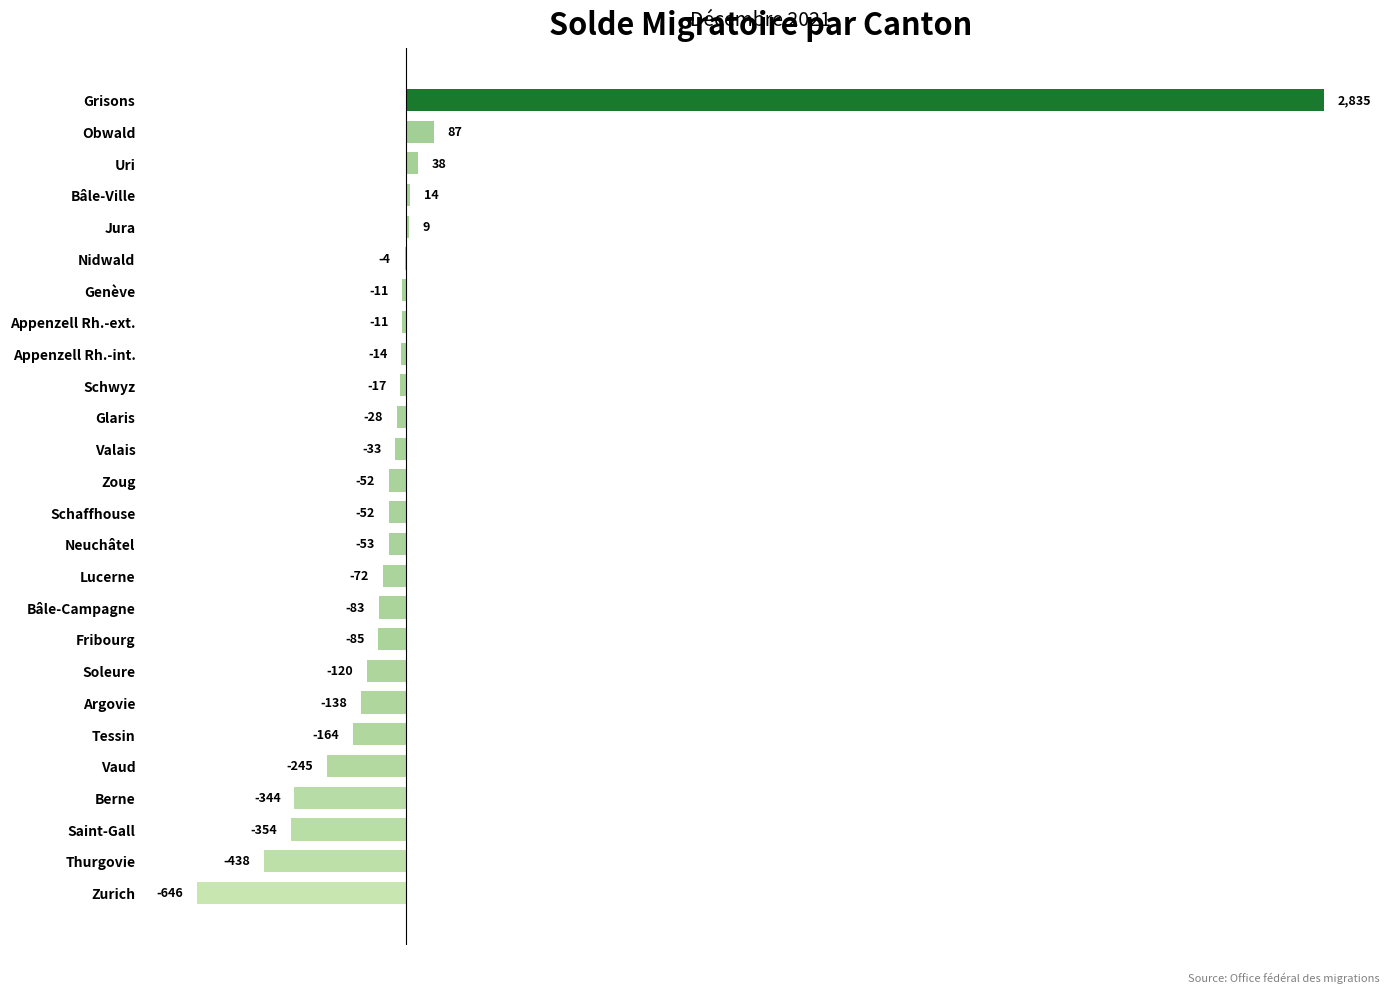

What is the sum of all values?

19